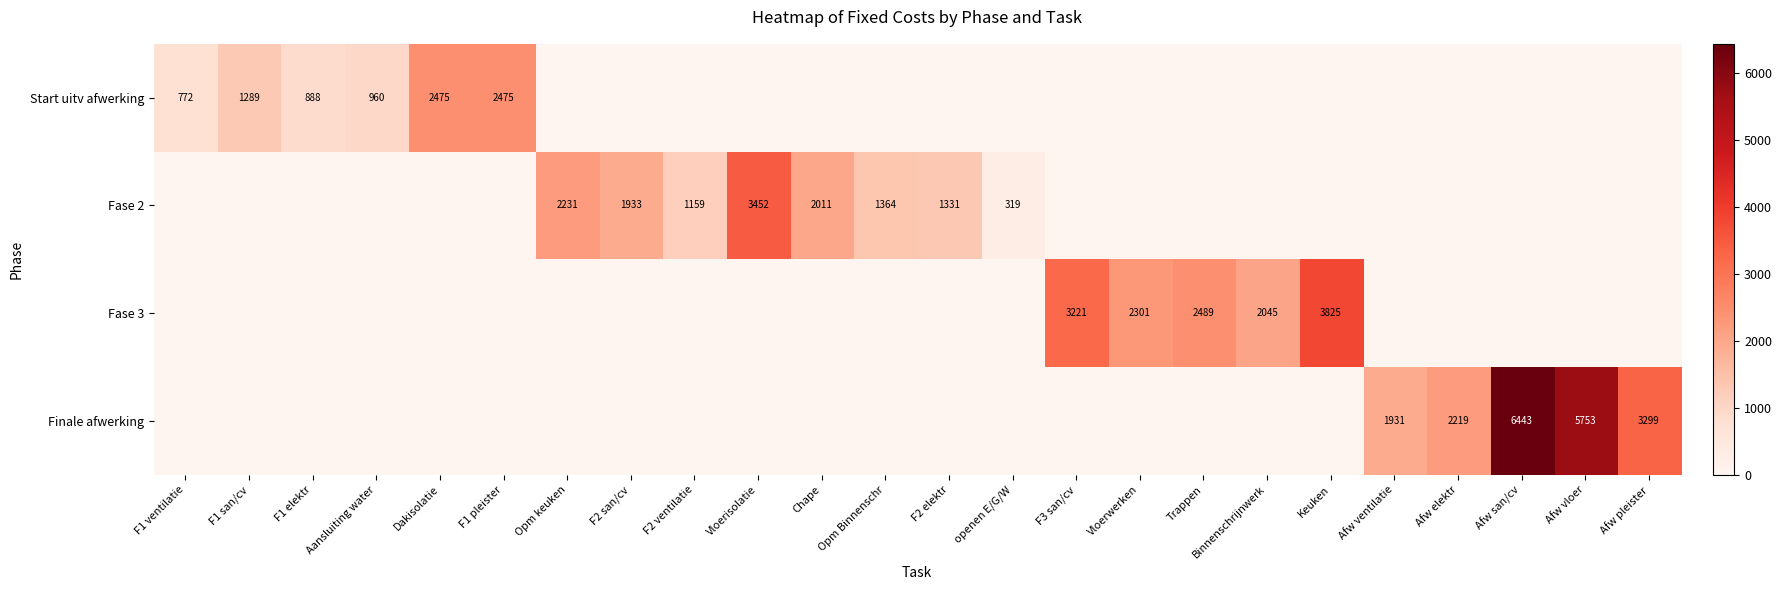

True or false: Fase 3 has a value of 3825 at Keuken.

True